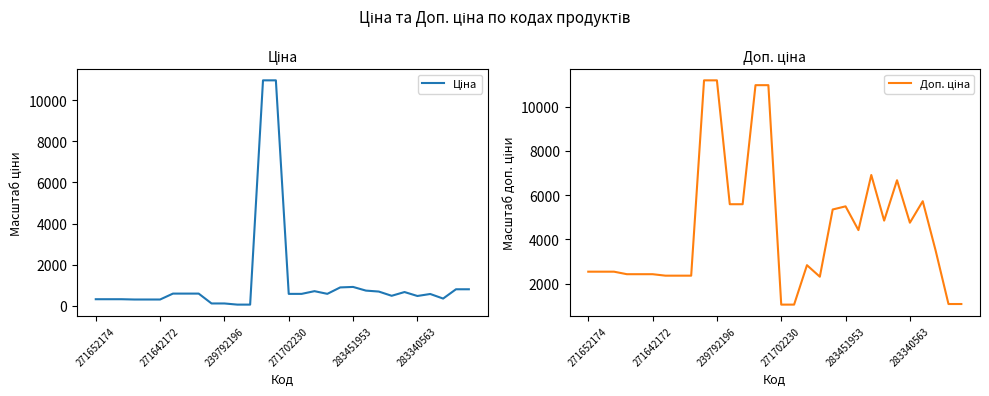

True or false: Доп. ціна has more than 2 points higher than both neighbors.

True